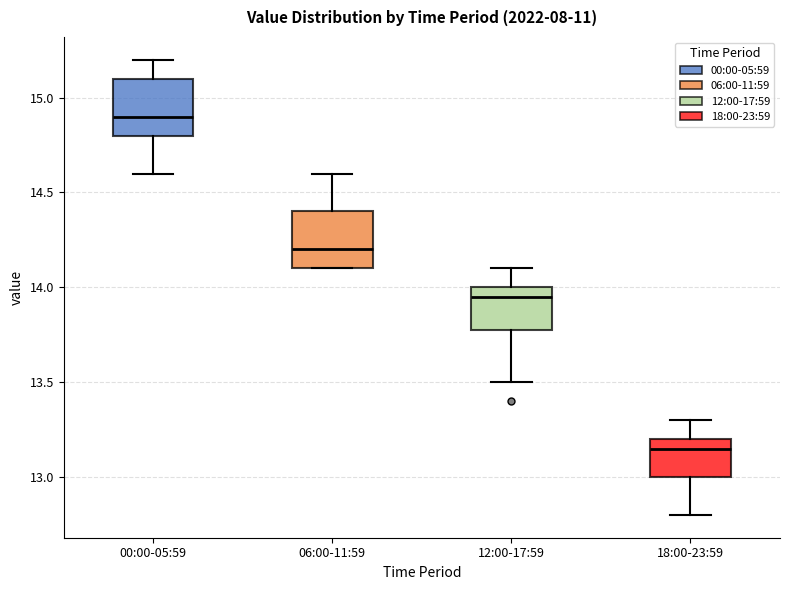

Where does the median line of the box for 18:00-23:59 sit on the y-axis? The values are not printed on the chart, so give them approximately, as read against the axis.

13.15